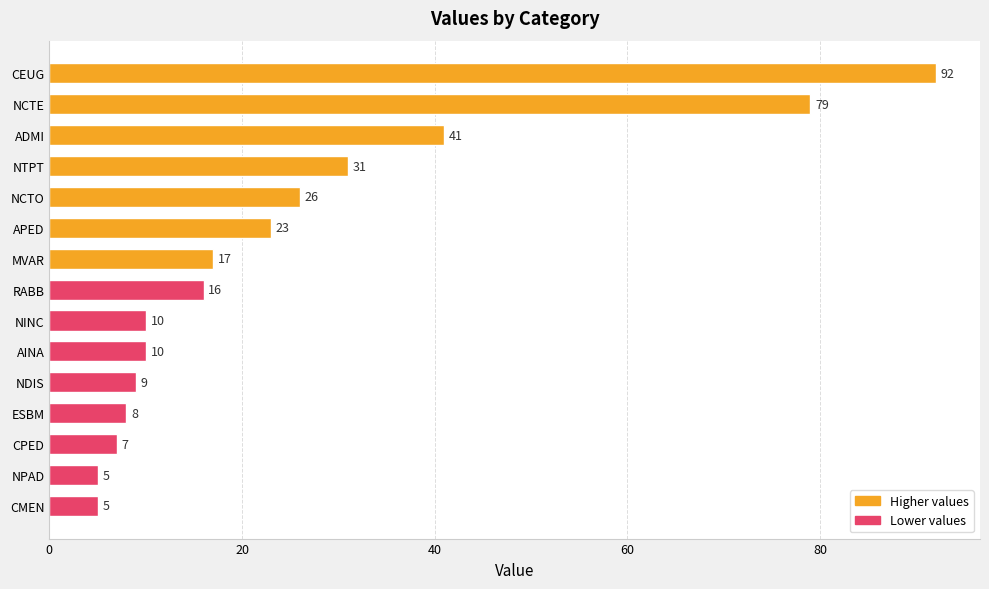

Where is the data nearest to the value 48?

ADMI